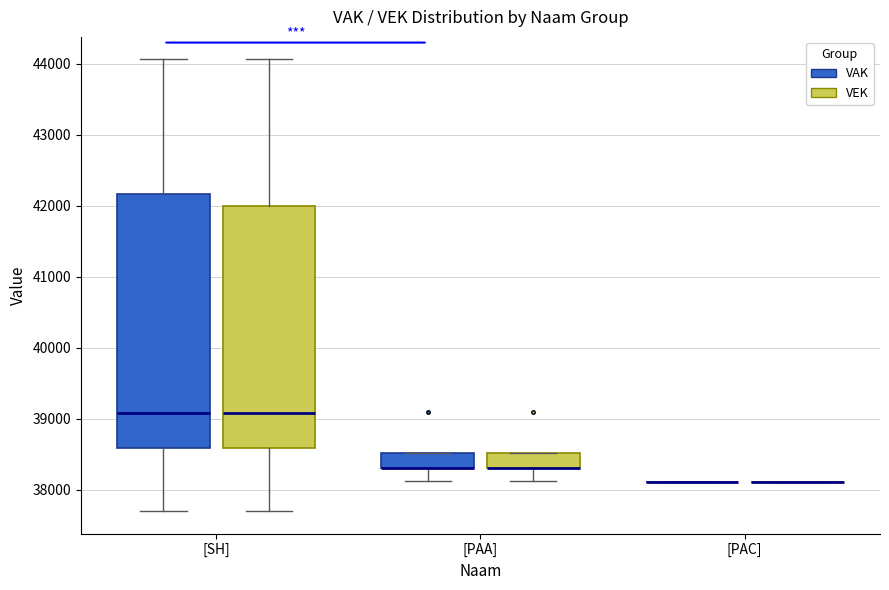

Reading left to right, transcribe this box plot: for each box, give where its median line is, the range the box spans, and where its two whiskers end, as read against the y-axis. The values are not printed on the chart, so give them approximately, as read against the axis.

[SH] (VAK): median 39100, box 38600 to 42200, whiskers 37700 to 44100
[SH] (VEK): median 39100, box 38600 to 42000, whiskers 37700 to 44100
[PAA] (VAK): median 38300 (drawn on the box's lower edge), box 38300 to 38500, whiskers 38100 to 38500
[PAA] (VEK): median 38300 (drawn on the box's lower edge), box 38300 to 38500, whiskers 38100 to 38500
[PAC] (VAK): box collapsed to a line at 38100, whiskers 38100 to 38100
[PAC] (VEK): box collapsed to a line at 38100, whiskers 38100 to 38100